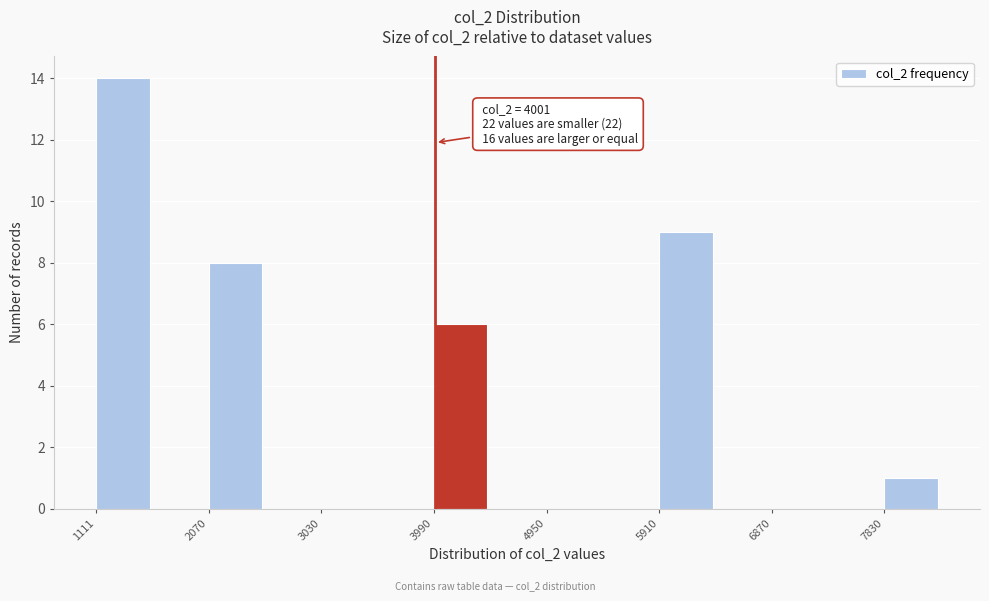

Over which range of the x-axis is the bar tallest?

1100 to 1600